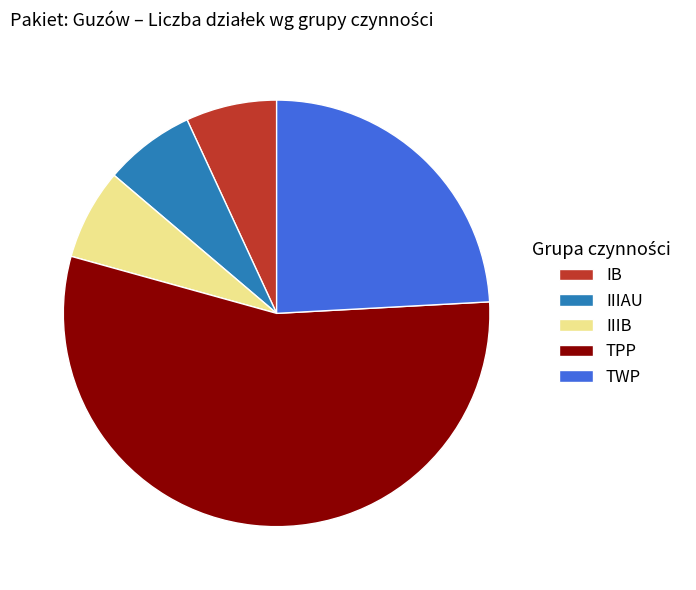

Is it true that IB is 7% of the pie?

True